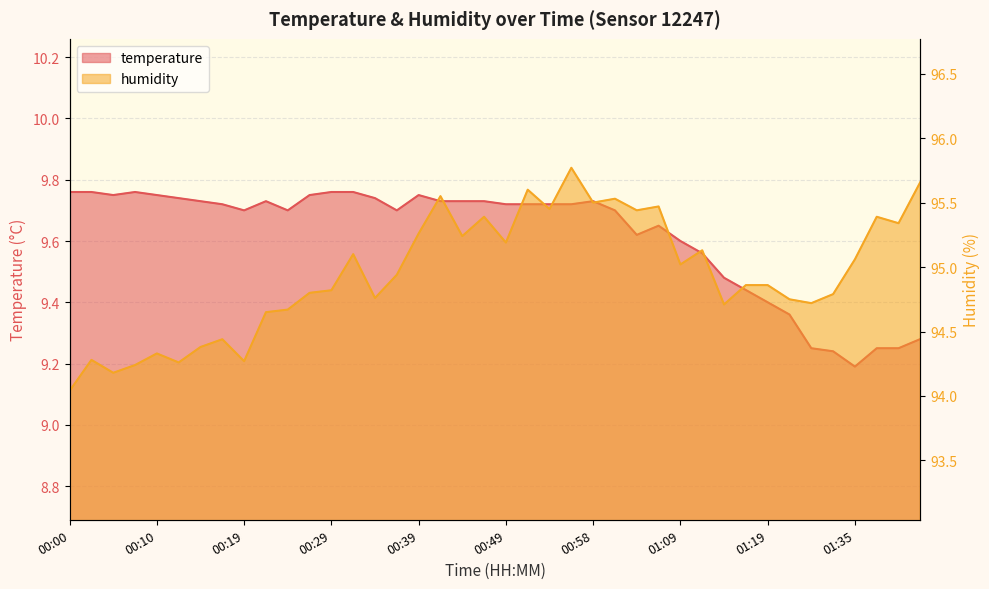

What is the label of the 9th point from the right?

01:16